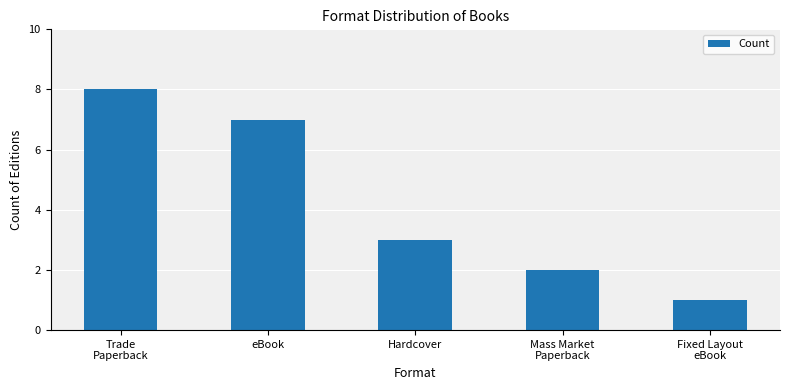

Reading left to right, what are all the values shown in this chart?

8	7	3	2	1